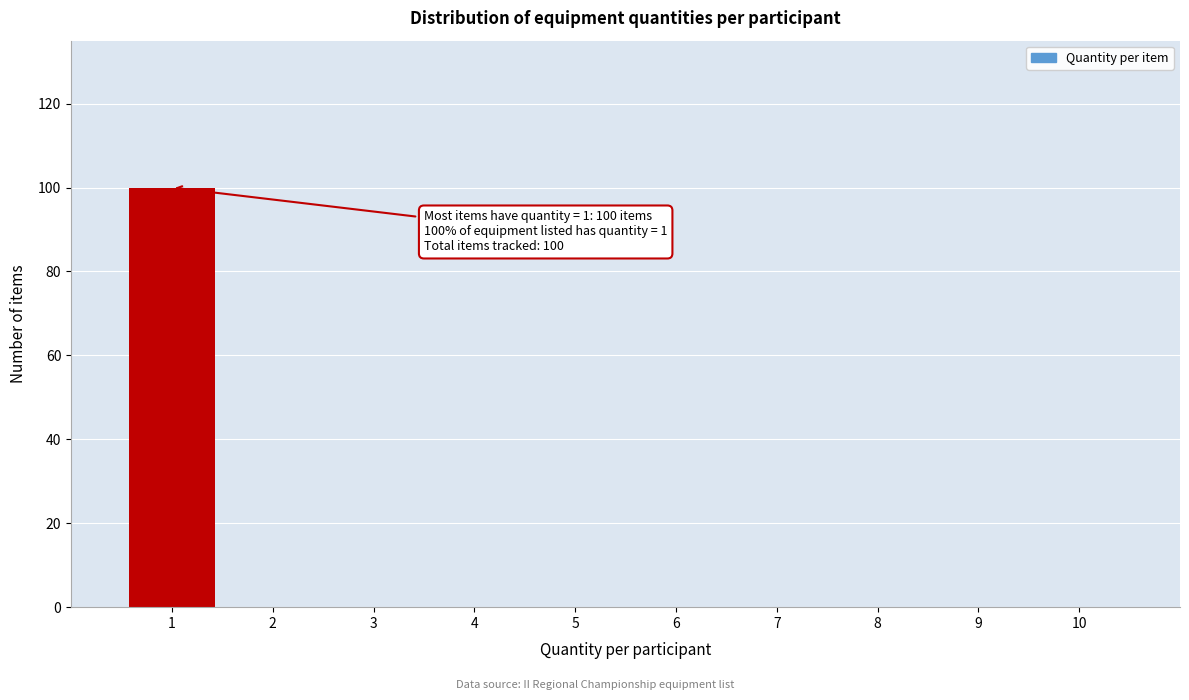

Reading left to right, list all the values displayed in this chart.

1=100	2=0	3=0	4=0	5=0	6=0	7=0	8=0	9=0	10=0